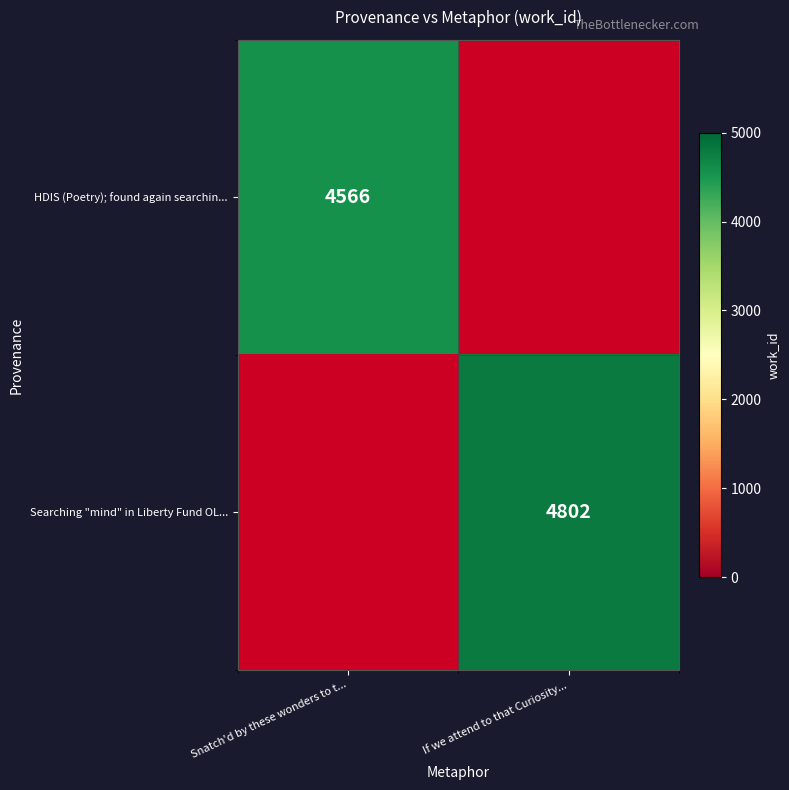

Count the number of categories in the chart.

2